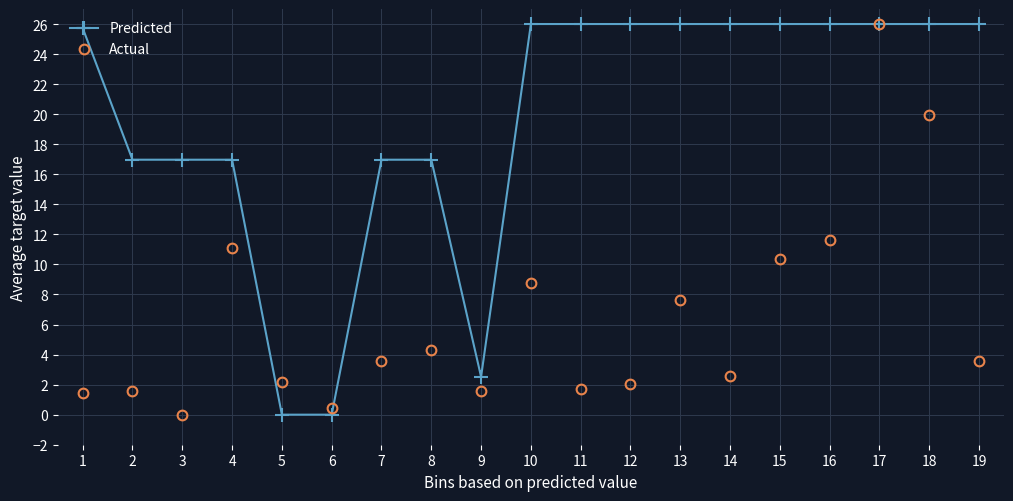

After their last crossing, which series has the higher values: Predicted or Actual?

Predicted